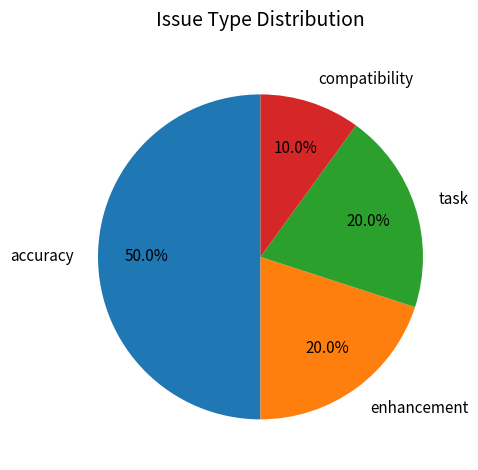

What is the ratio of the value at compatibility to the value at enhancement?

0.5